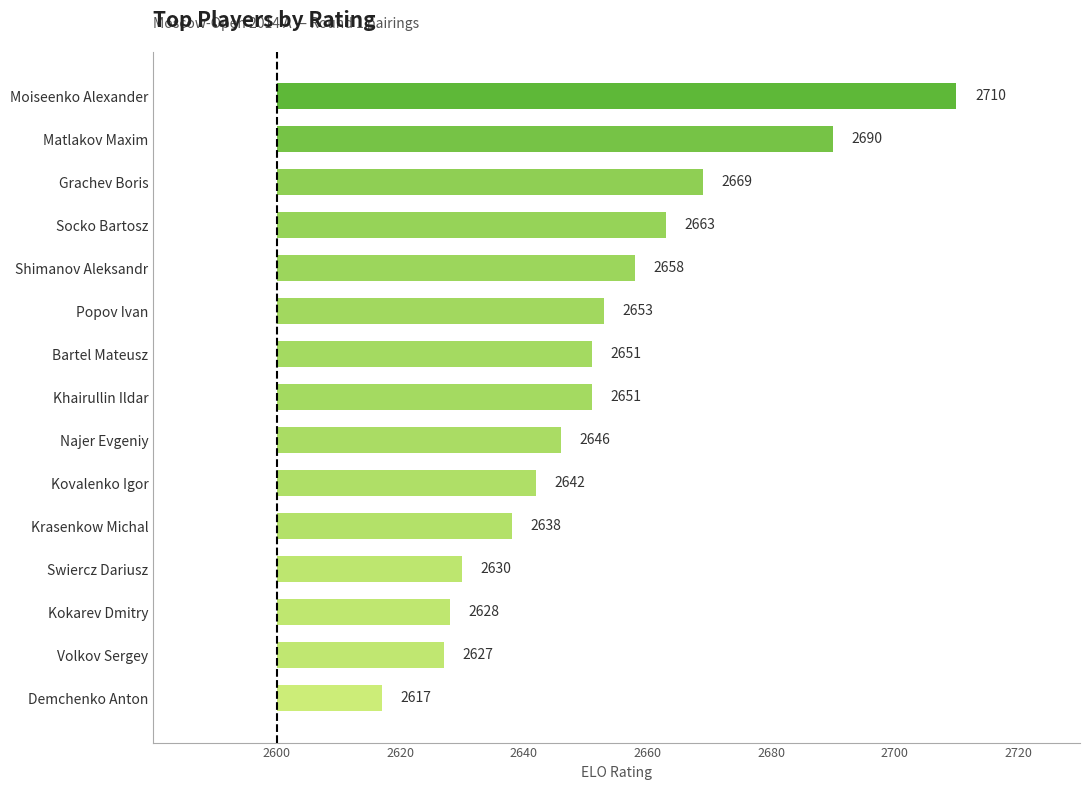

What position from the left is Swiercz Dariusz?

12